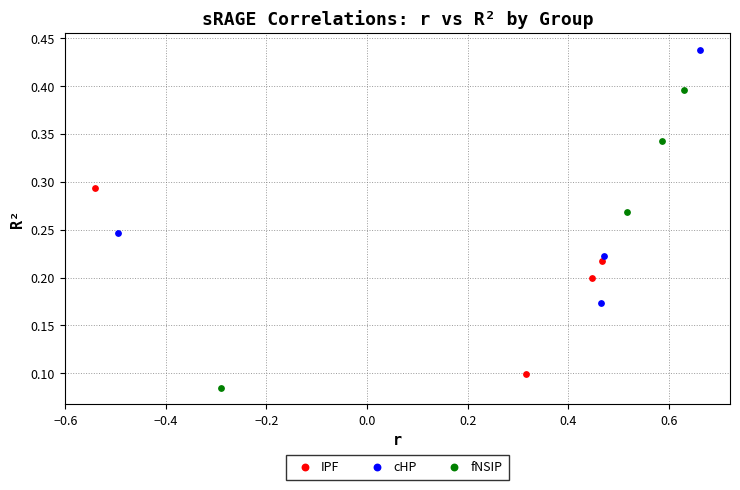

Which series reaches the maximum Y coordinate?

cHP